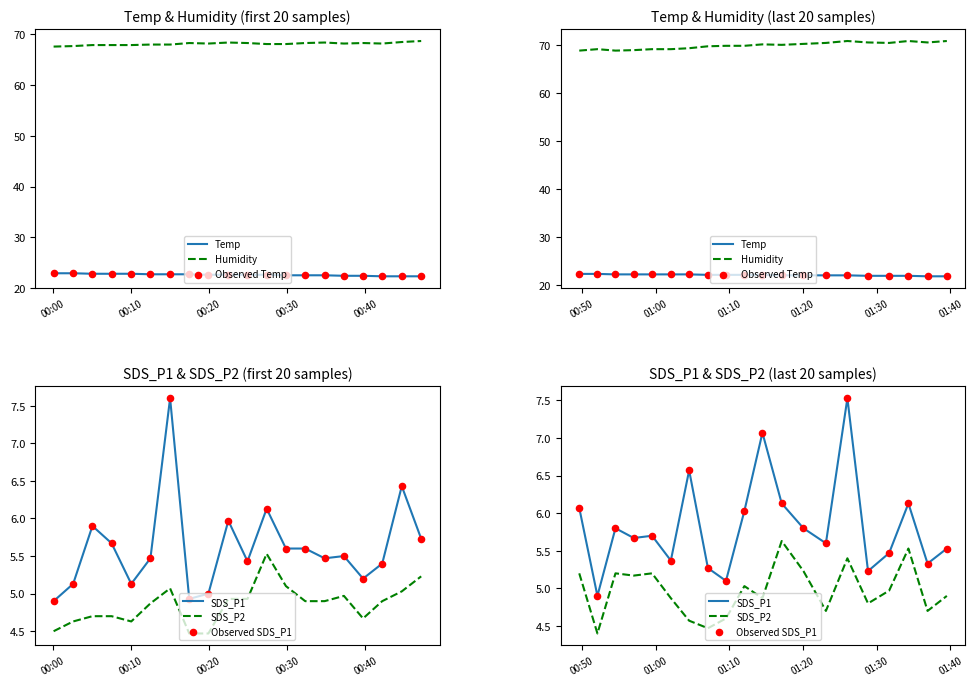

Is the value of SDS_P2 at 00:10 greater than the value of Observed Temp at 15?

No